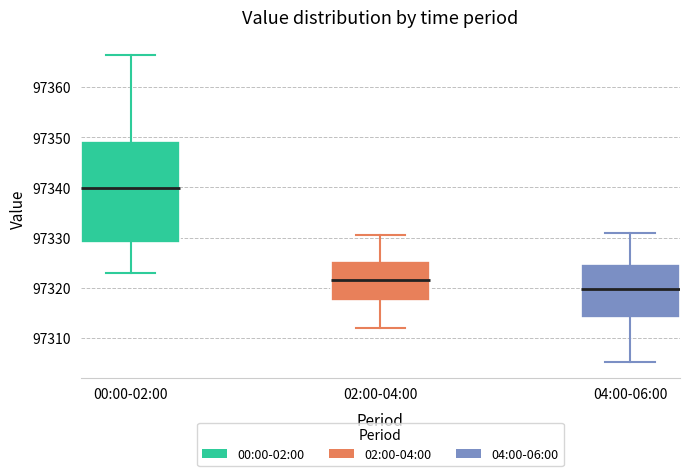

Which box has the highest median line?

00:00-02:00